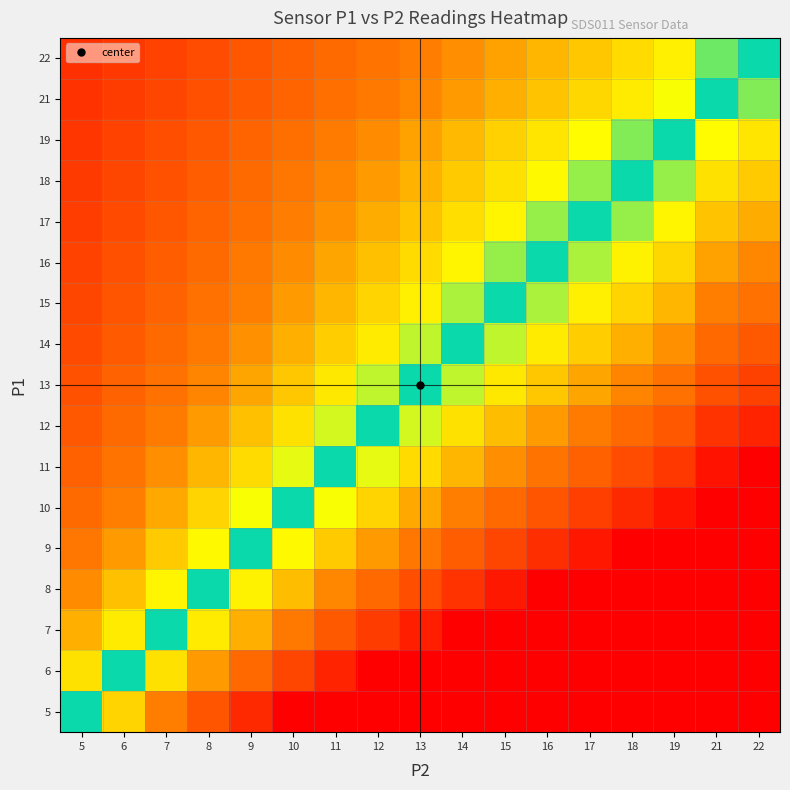

Rank the series by their maximum value, from highest to lowest.

5, 6, 7, 8, 9, 10, 11, 12, 13, 14, 15, 16, 17, 18, 19, 21, 22